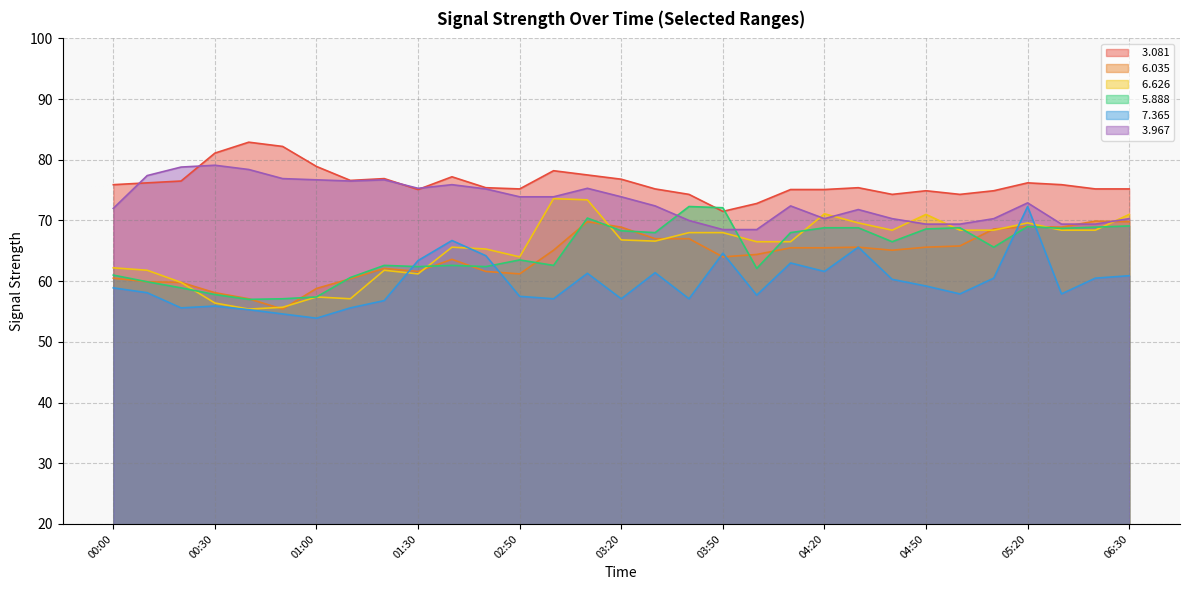

What is the approximate value of   3.967 at 00:10?

77.4